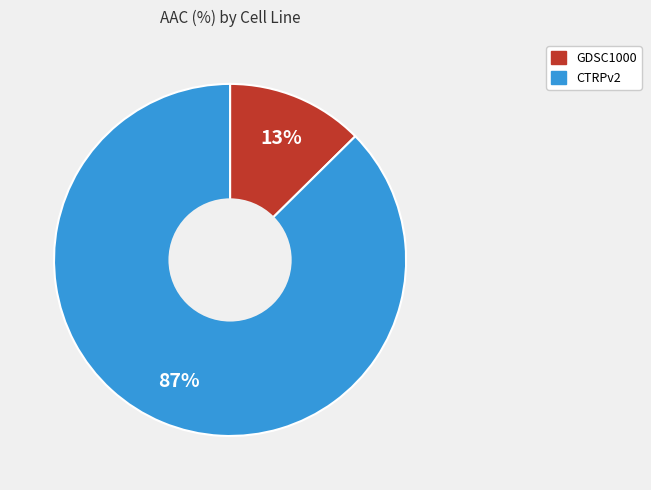

Count the number of slices in the pie.

2